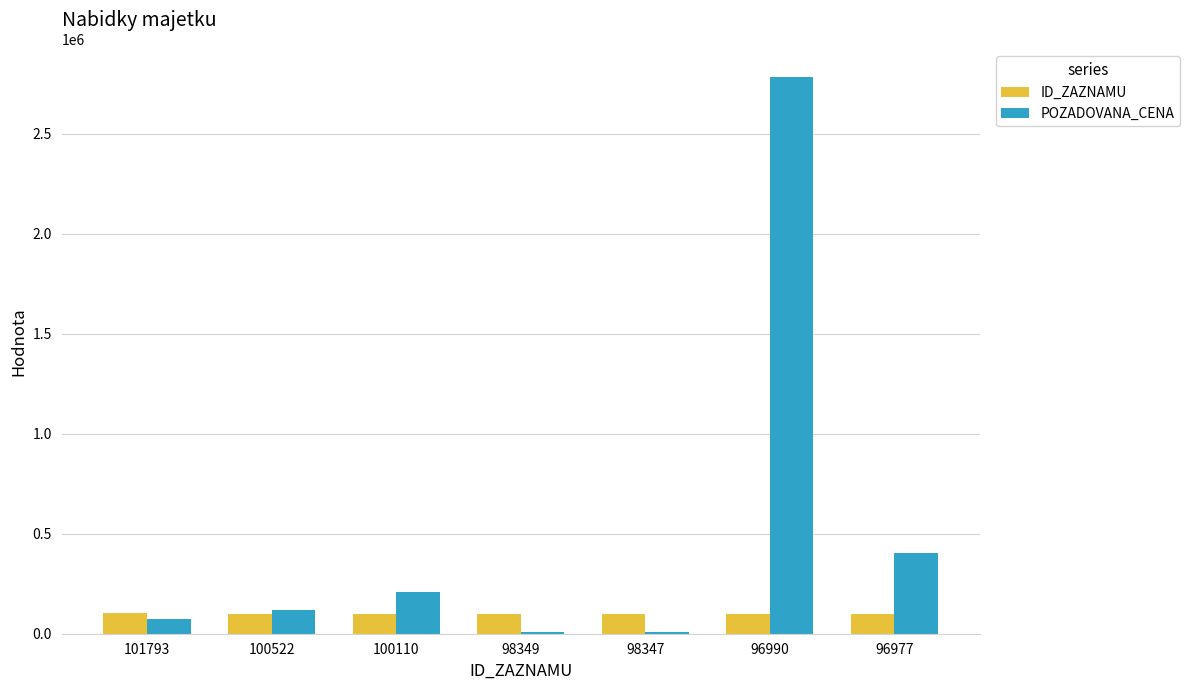

True or false: POZADOVANA_CENA has a value of 3637636 at 96990.

False